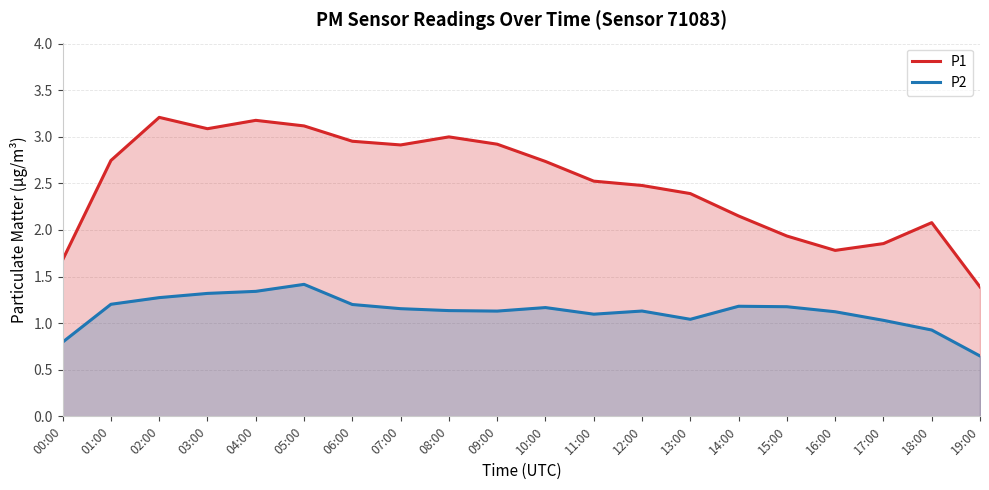

True or false: P1 and P2 intersect in this chart.

False